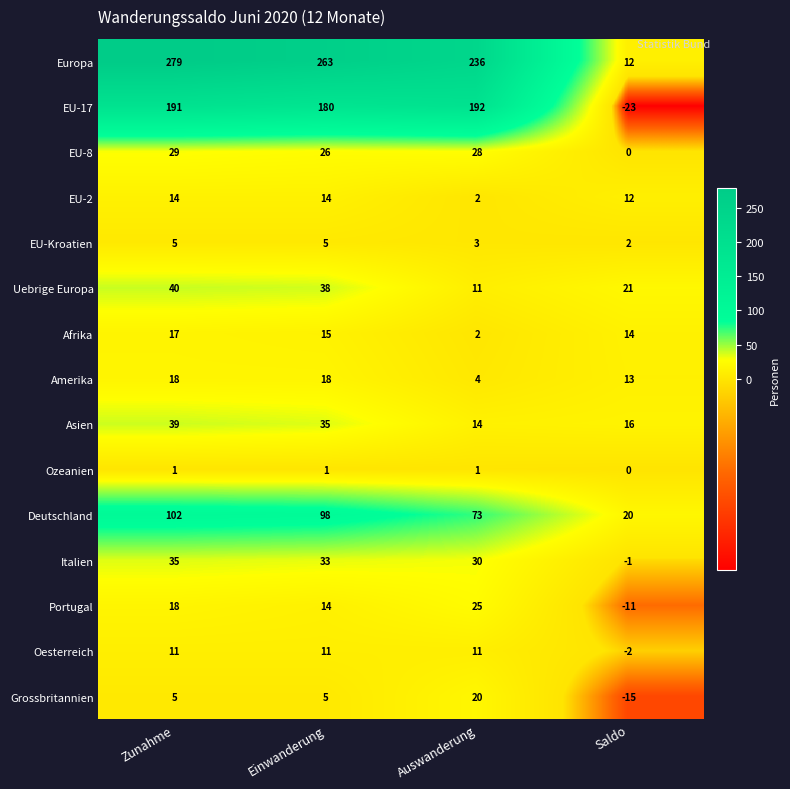

What is the total value across all series at Zunahme?

804